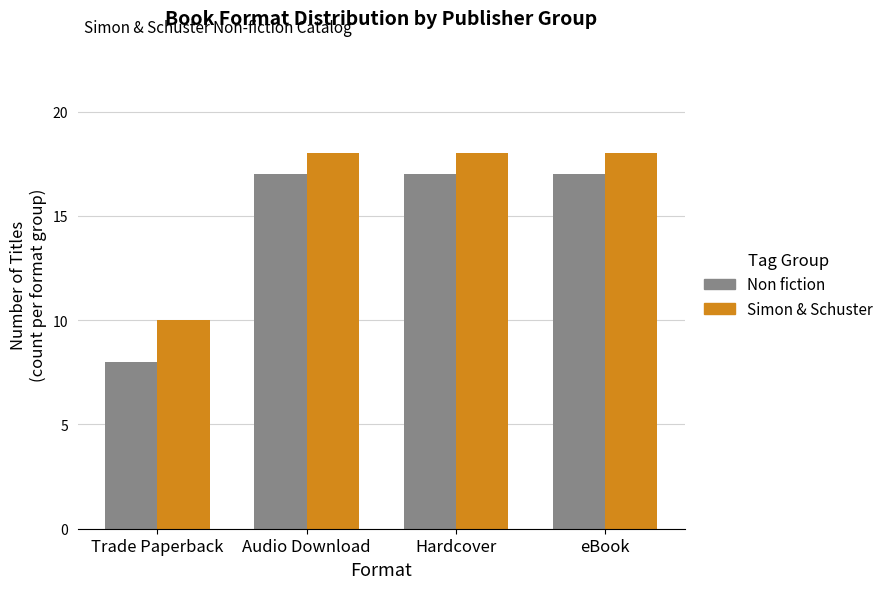

What is the greatest value displayed?

18